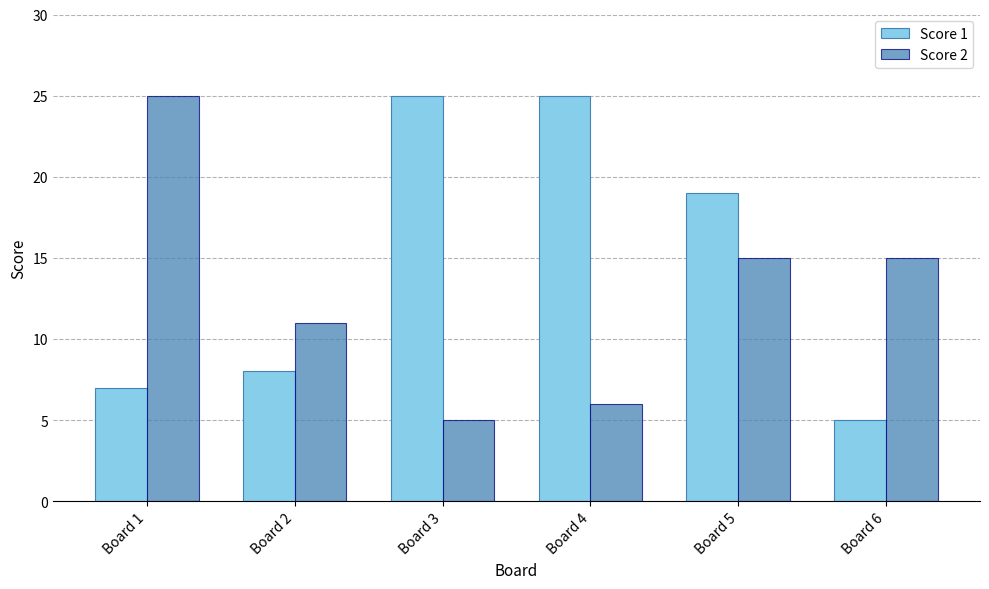

At how many categories does at least one series exceed 10?

6